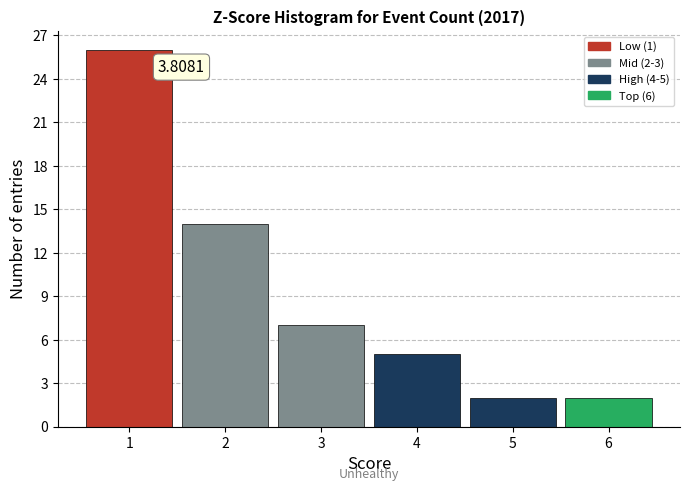

Which range on the x-axis has the tallest bar?

0.5 to 1.5